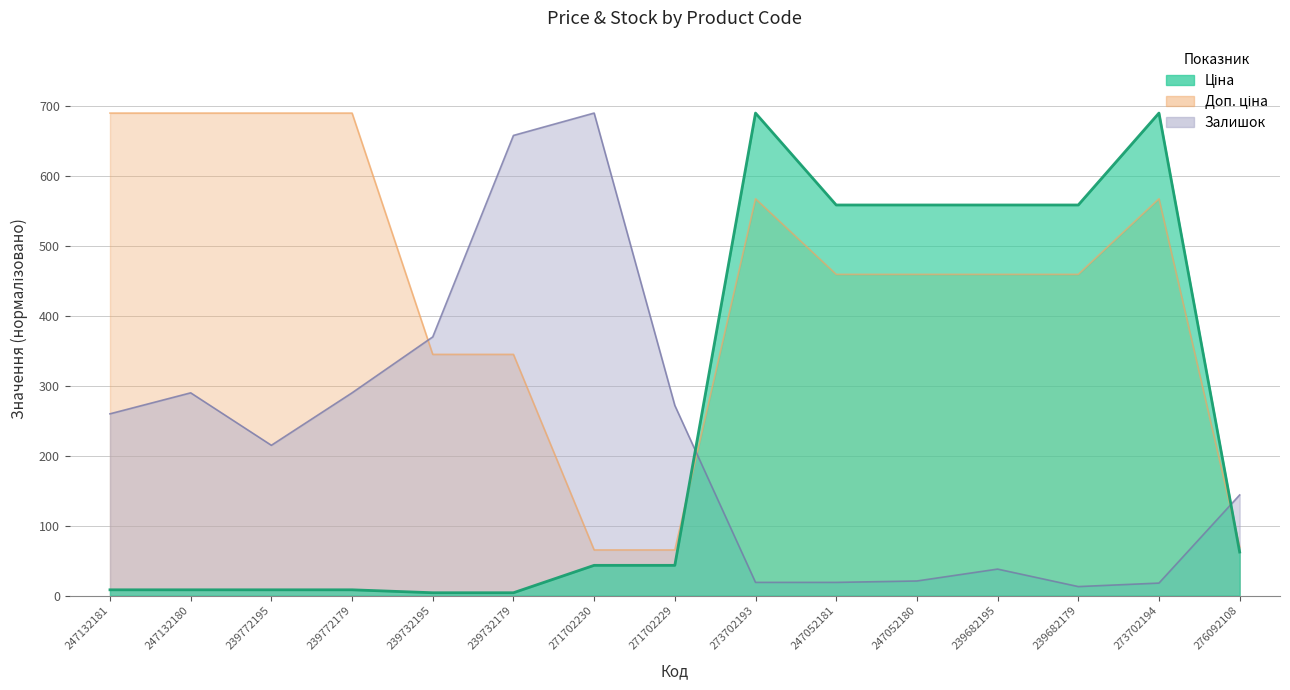

What is the minimum value shown in the chart?

4.2